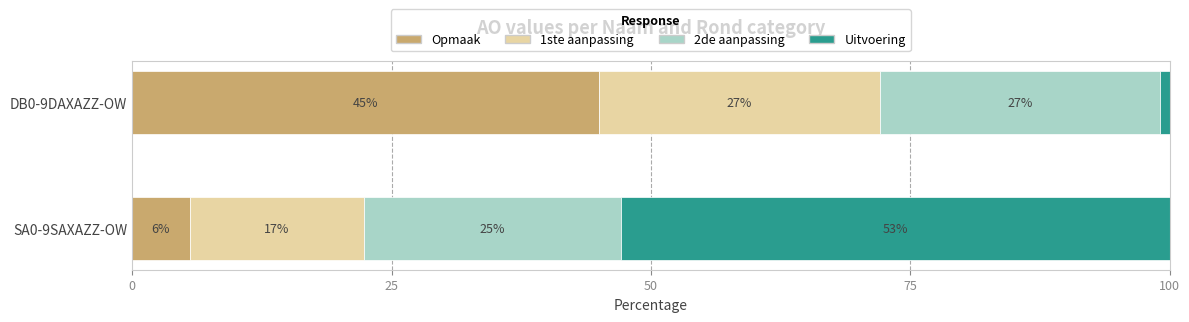

What is the approximate value of Opmaak at DB0-9DAXAZZ-OW?

45.0